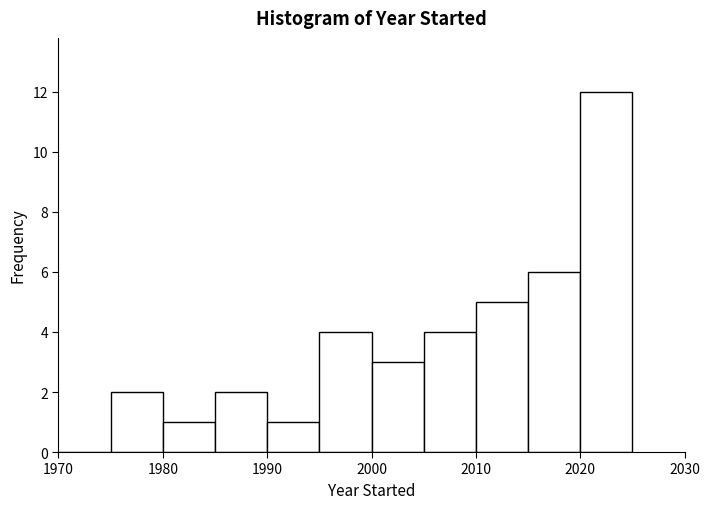

Which range on the x-axis has the tallest bar?

2020 to 2025